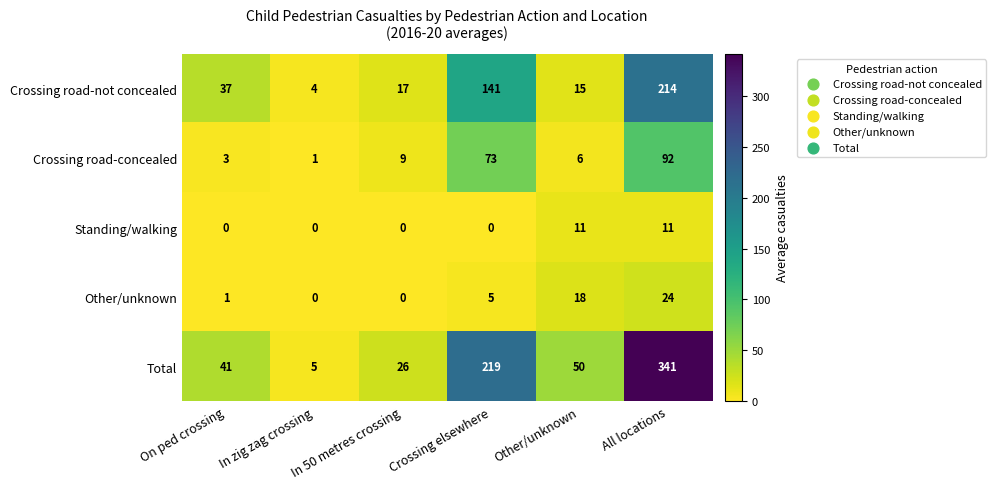

How many categories are shown in the chart?

6